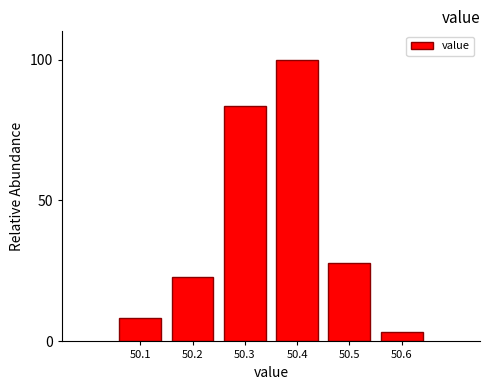

Reading left to right, transcribe all the data shown in this chart.

8.2	23.0	83.6	100.0	27.9	3.3